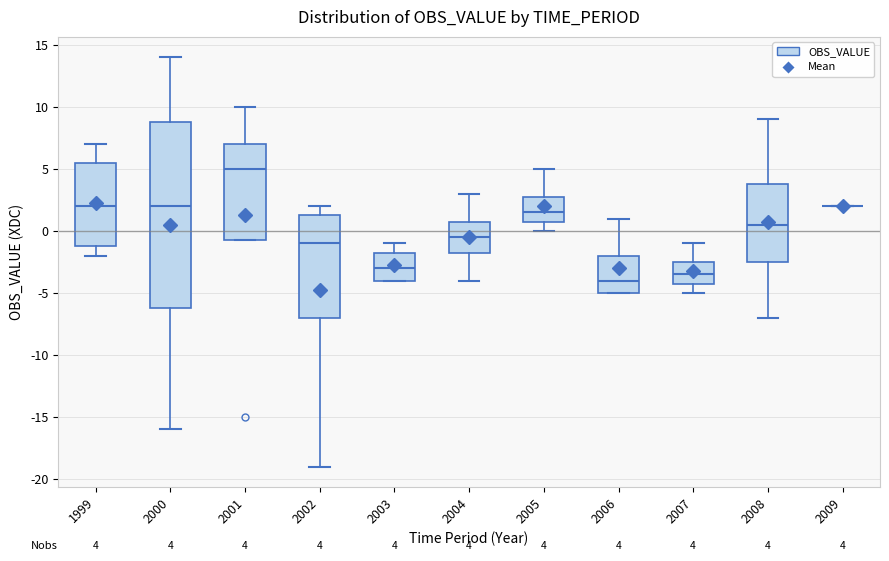

Comparing the boxes themselves (not the whiskers), which one is the tallest?

2000